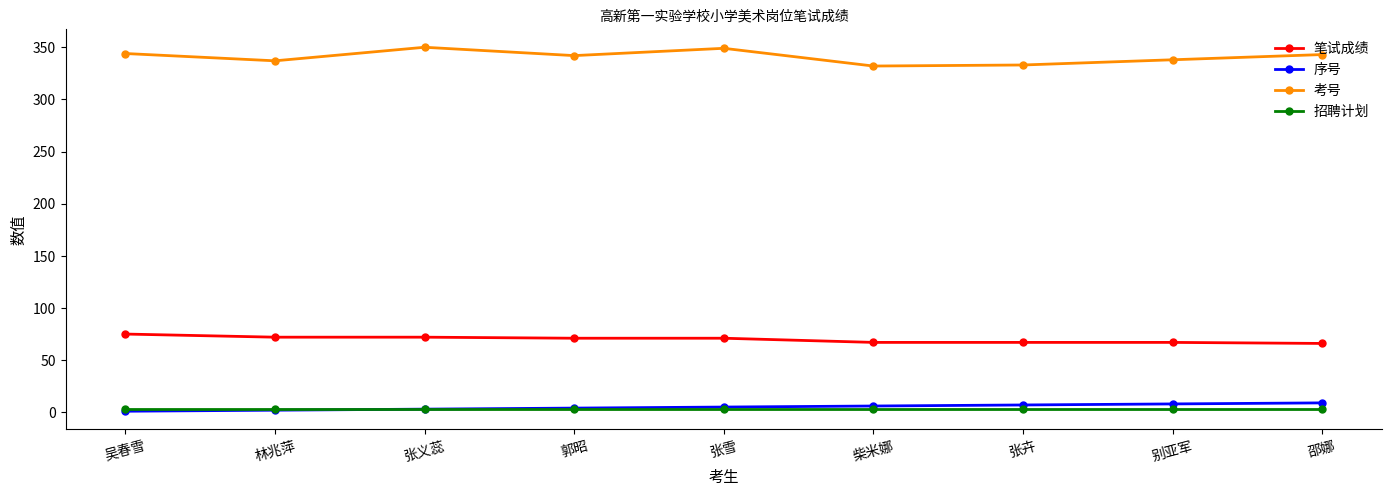

At how many categories does at least one series exceed 235?

9